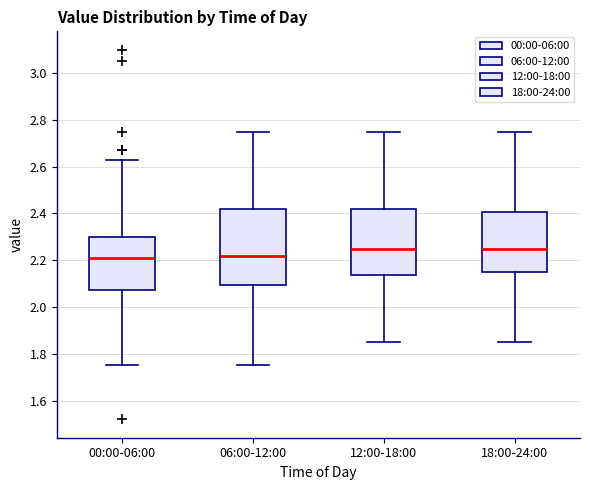

Where does the lower whisker of the box for 18:00-24:00 end on the y-axis? The values are not printed on the chart, so give them approximately, as read against the axis.

1.86